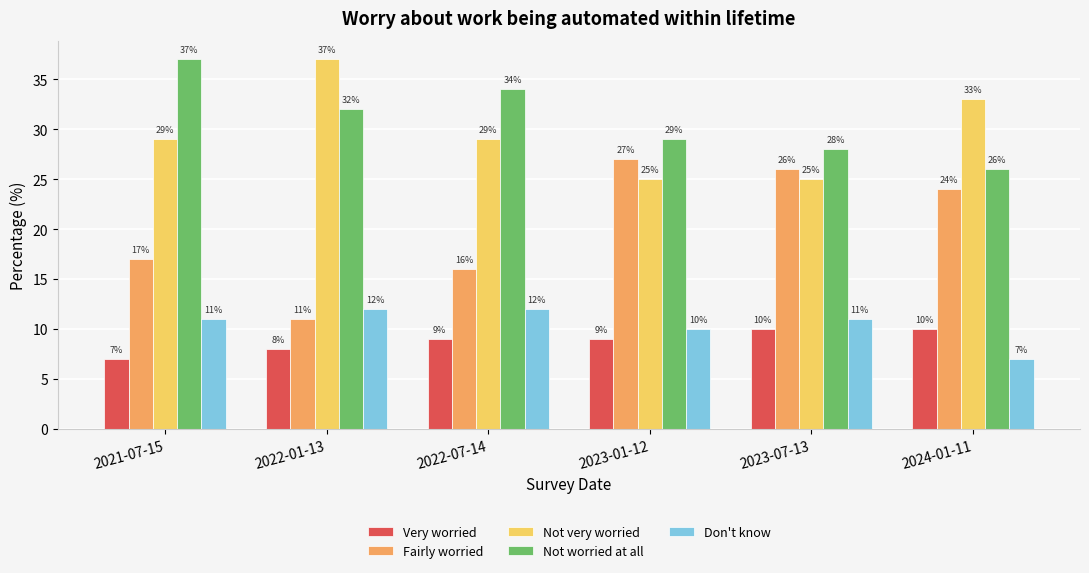

What is the maximum value for Not very worried?

37.0